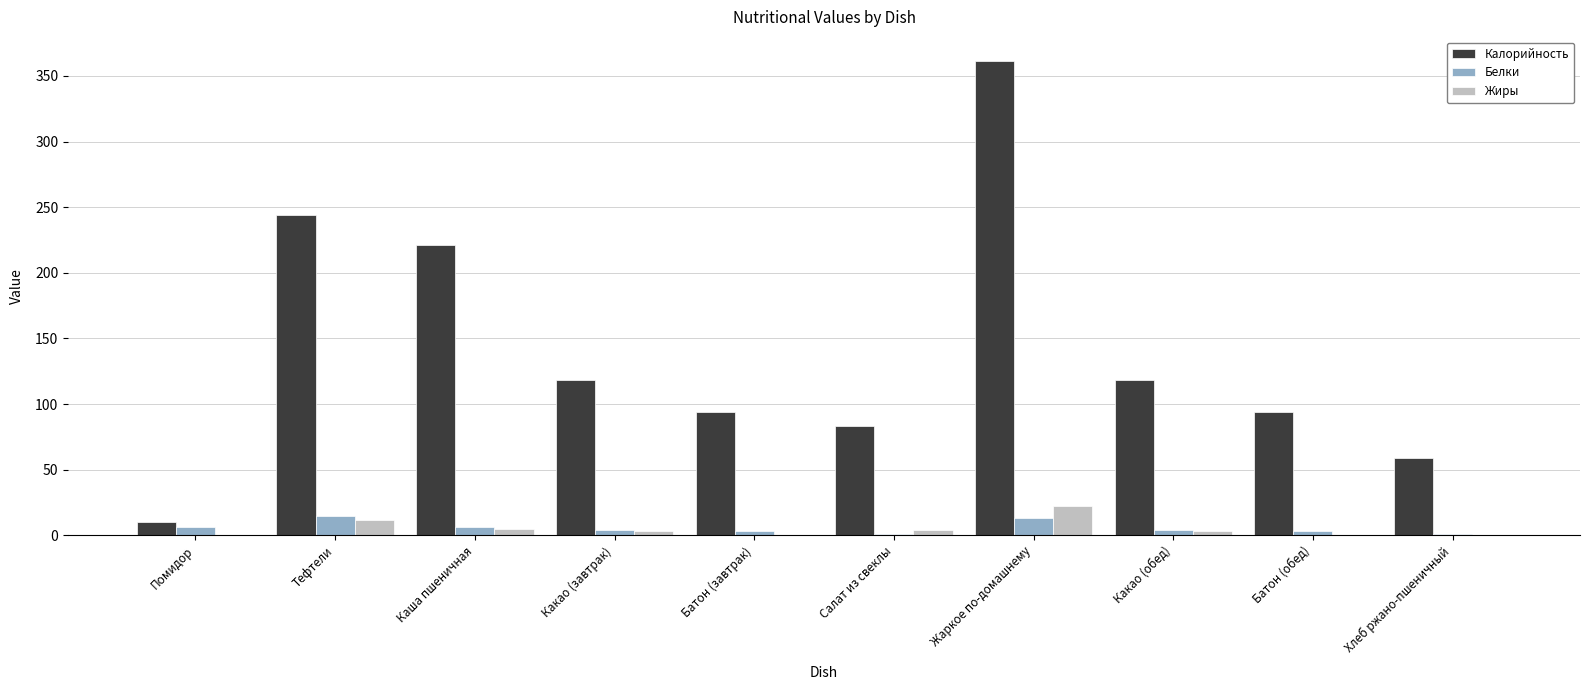

The value of Белки at Жаркое по-домашнему is 12.8. True or false?

True